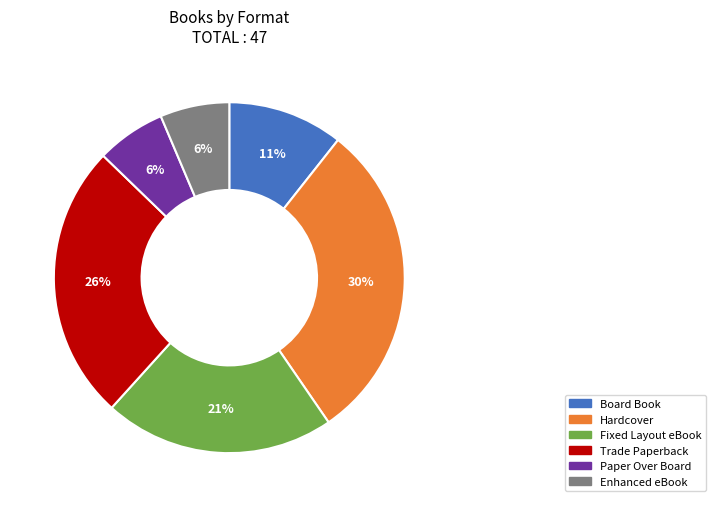

Does any single category account for the majority?

No